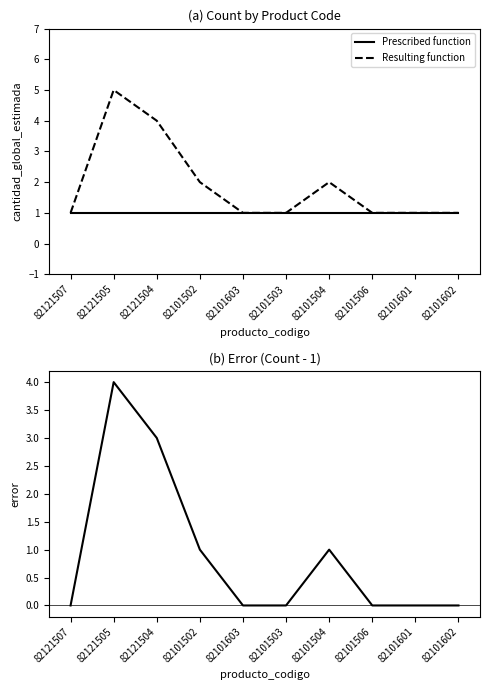

Rank the categories by value from lowest to highest.

82121507, 82101603, 82101503, 82101506, 82101601, 82101602, 82101502, 82101504, 82121504, 82121505